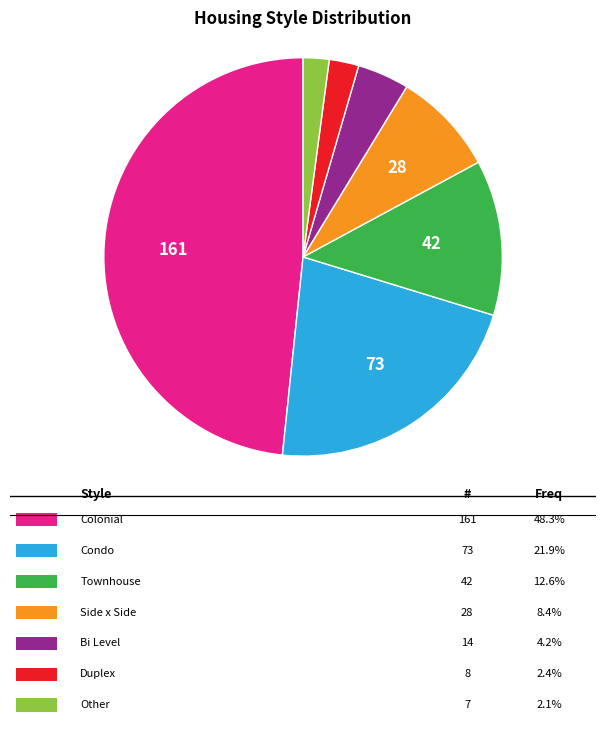

Is there a majority slice in this chart?

No